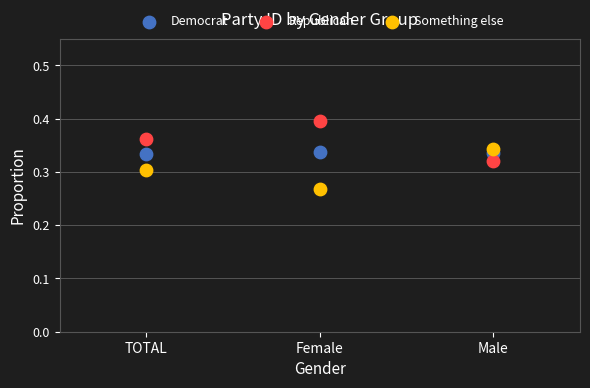

What are all the series names shown in the legend?

Democrat, Republican, Something else